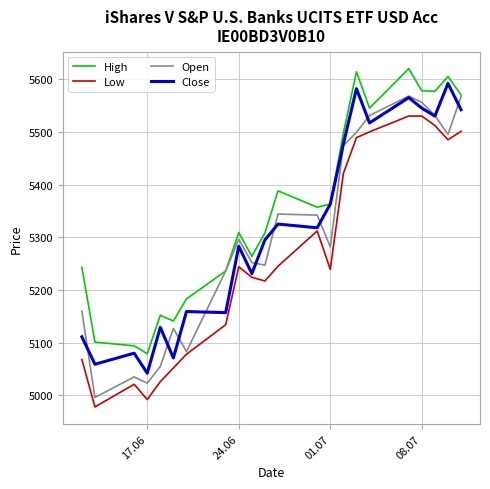

What is the minimum value for Low?

4978